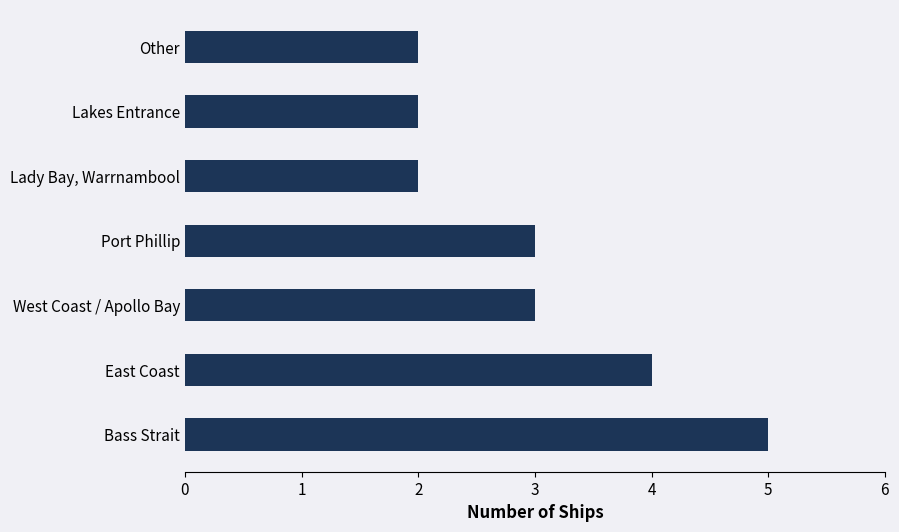

What is the ratio of the value at Bass Strait to the value at Port Phillip?

1.7